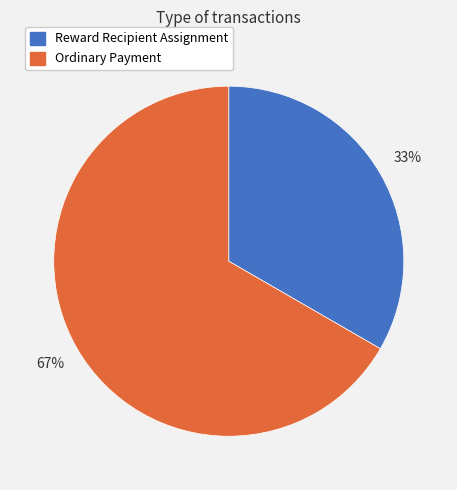

Which category has the smallest portion of the pie?

Reward Recipient Assignment